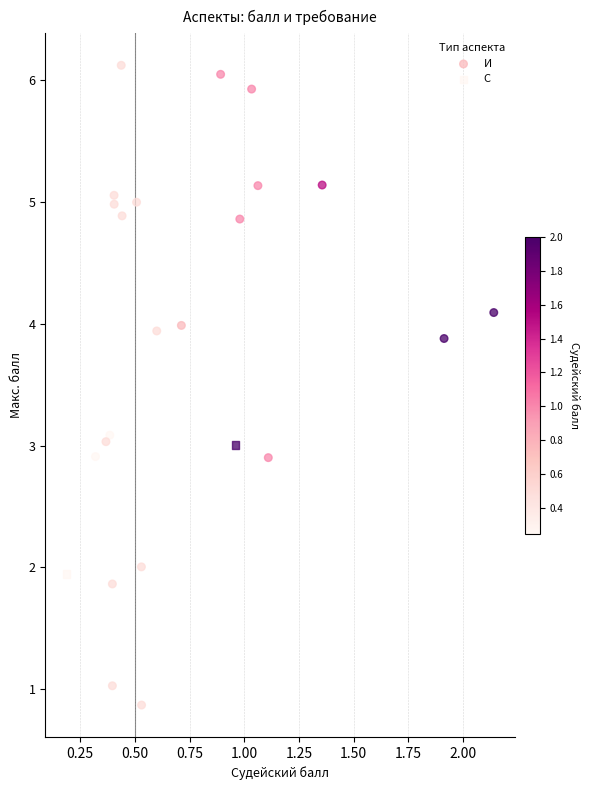

What are all the series names shown in the legend?

И, С